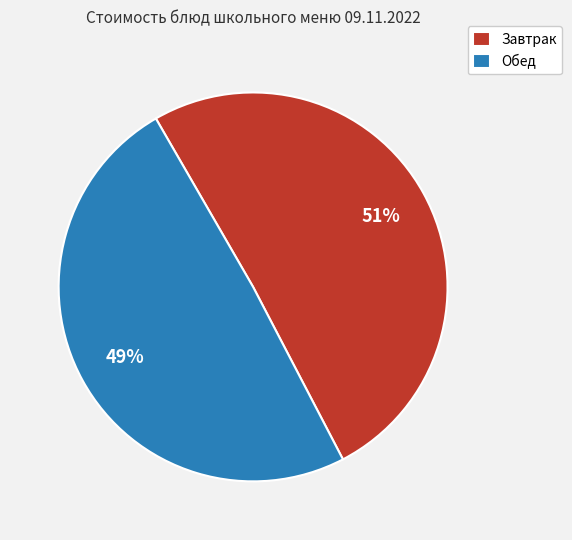

To the nearest percent, what is the combined percentage of Обед and Завтрак?

100%